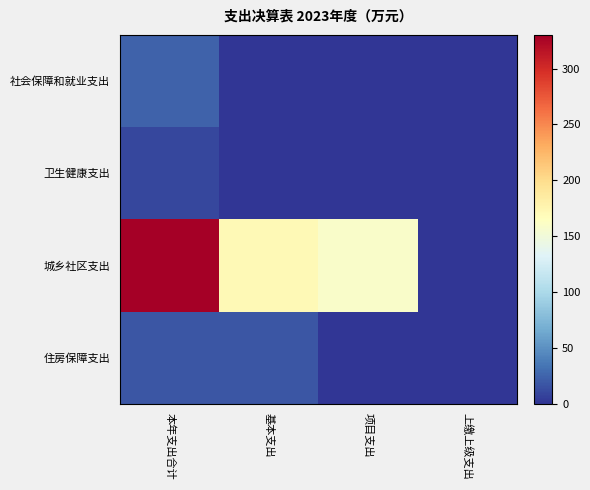

Between 本年支出合计 and 项目支出, which is larger?

本年支出合计